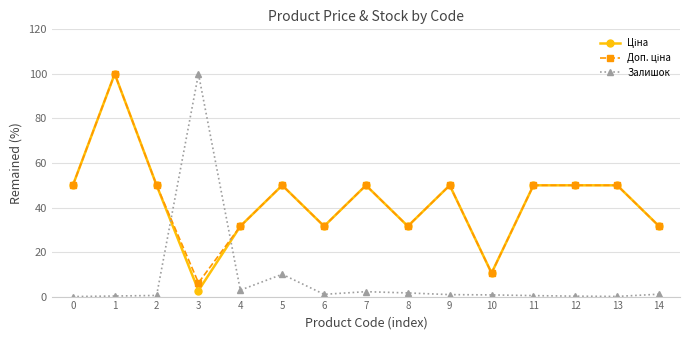

What is the maximum value shown in the chart?

100.0